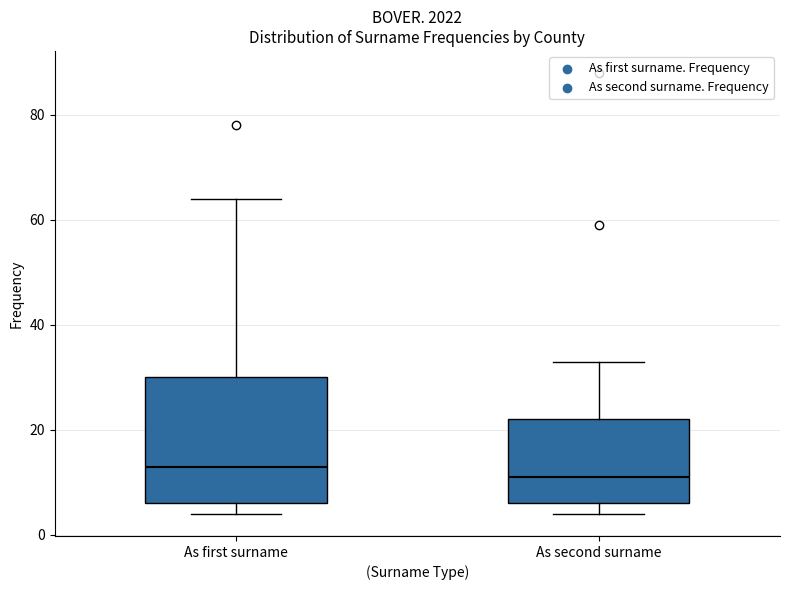

Reading left to right, read every box against the y-axis: the position of its median line, the range the box covers, and the ends of its whiskers. The values are not printed on the chart, so give them approximately, as read against the axis.

As first surname: median 14, box 6 to 30, whiskers 4 to 64
As second surname: median 12, box 6 to 22, whiskers 4 to 34